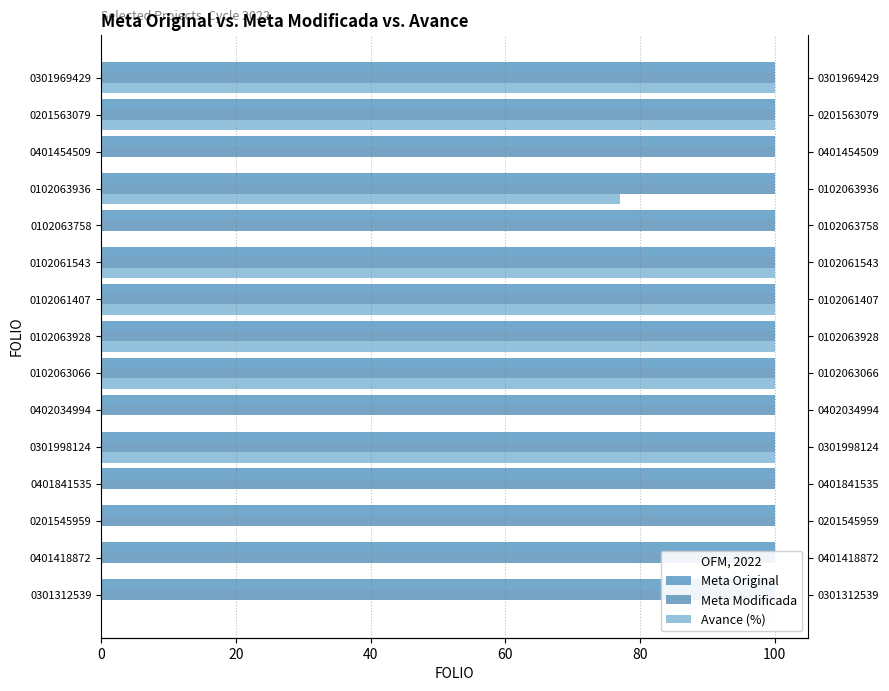

Are the bars grouped side by side (vs. stacked)?

Yes